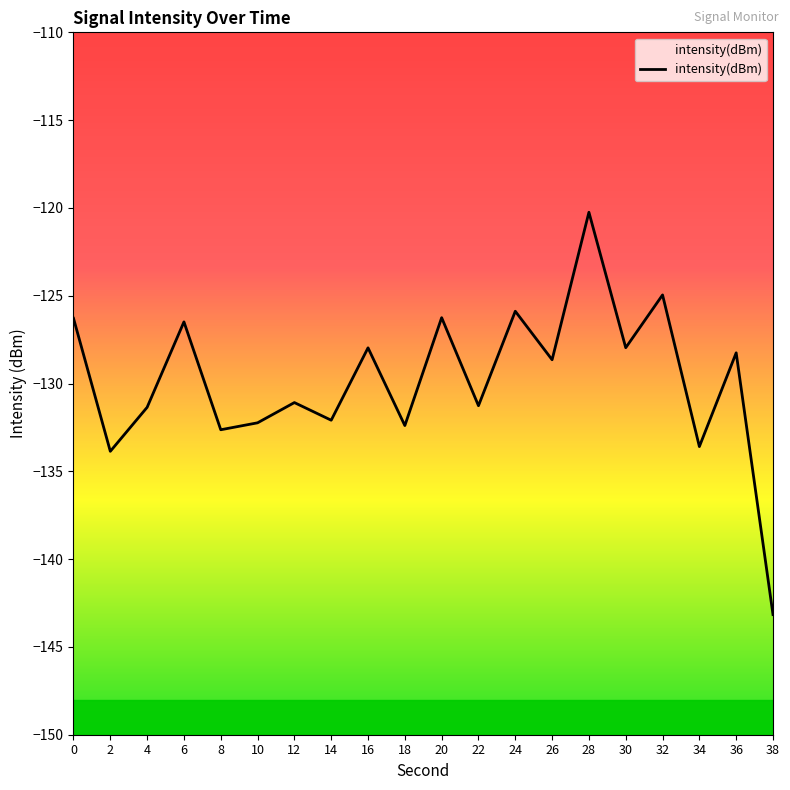

Does the chart display data point markers on the line(s)?

No